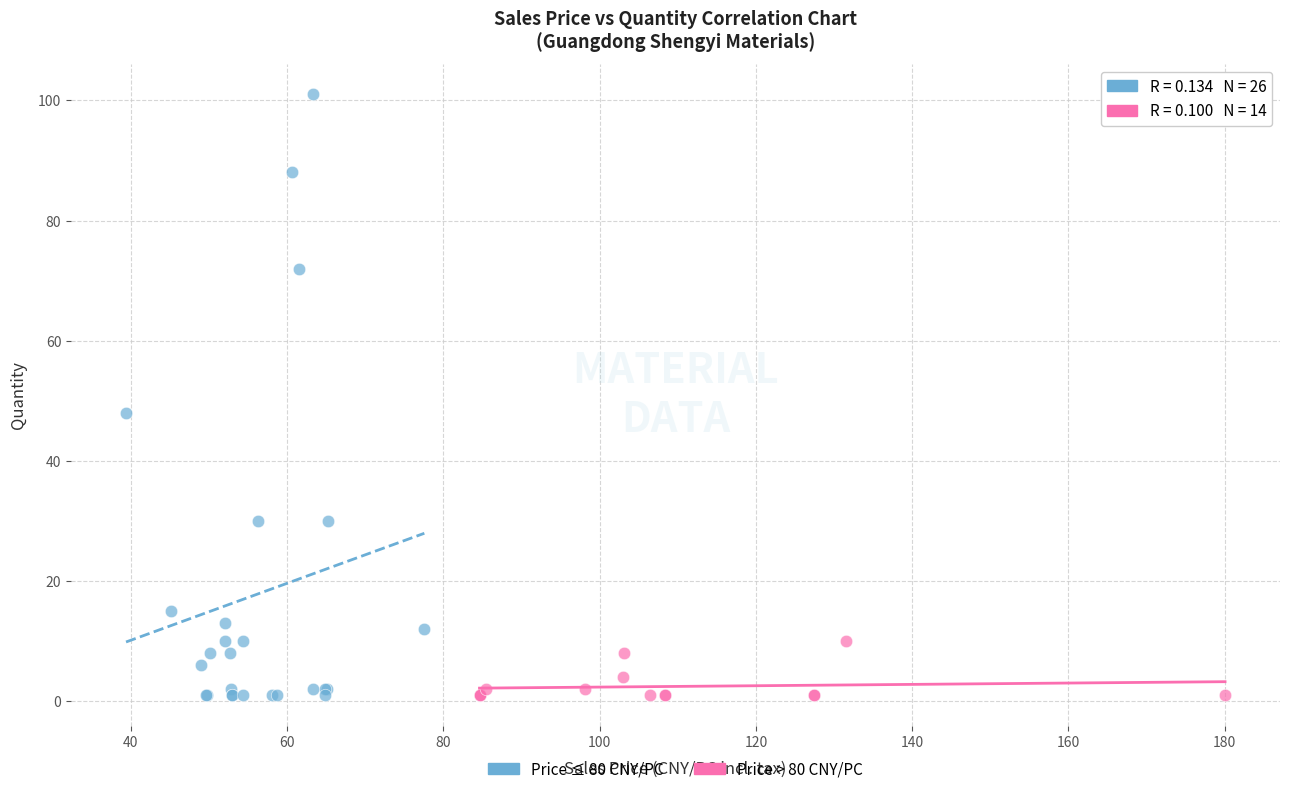

Which series reaches the maximum Y coordinate?

Price ≤ 80 CNY/PC